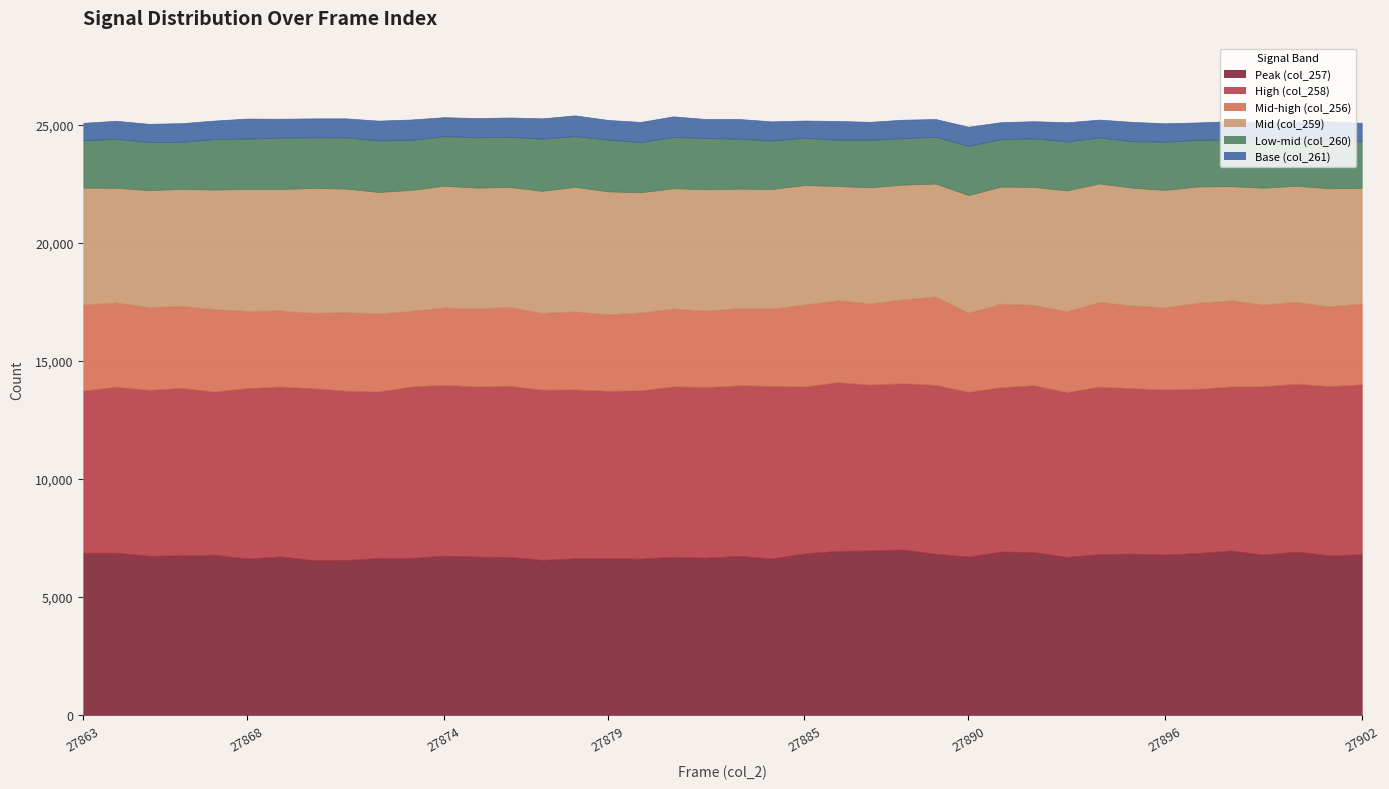

Is the value of Mid-high (col_256) at 27882 greater than the value of Base (col_261) at 27890?

Yes